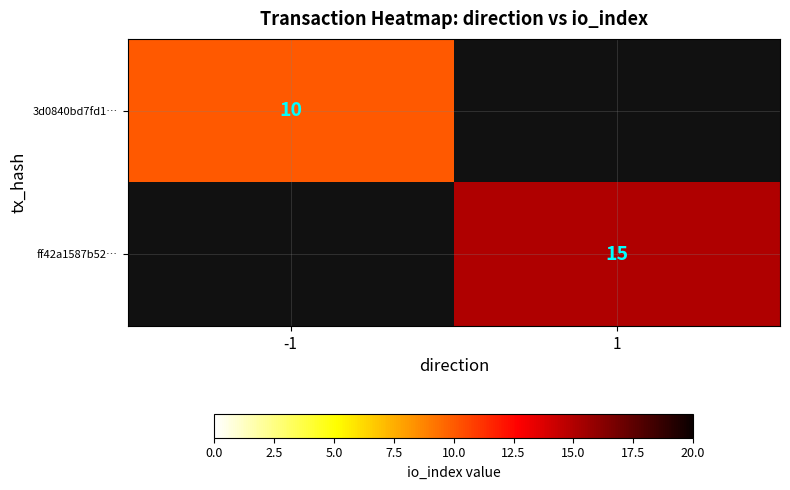

True or false: ff42a1587b52… has a value of 20.1 at 1.

False